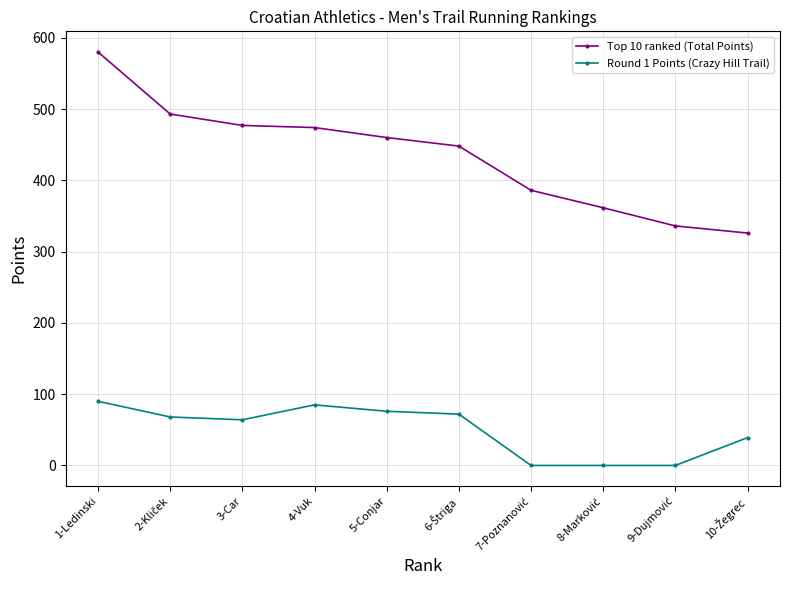

Rank the series by their maximum value, from lowest to highest.

Round 1 Points (Crazy Hill Trail), Top 10 ranked (Total Points)